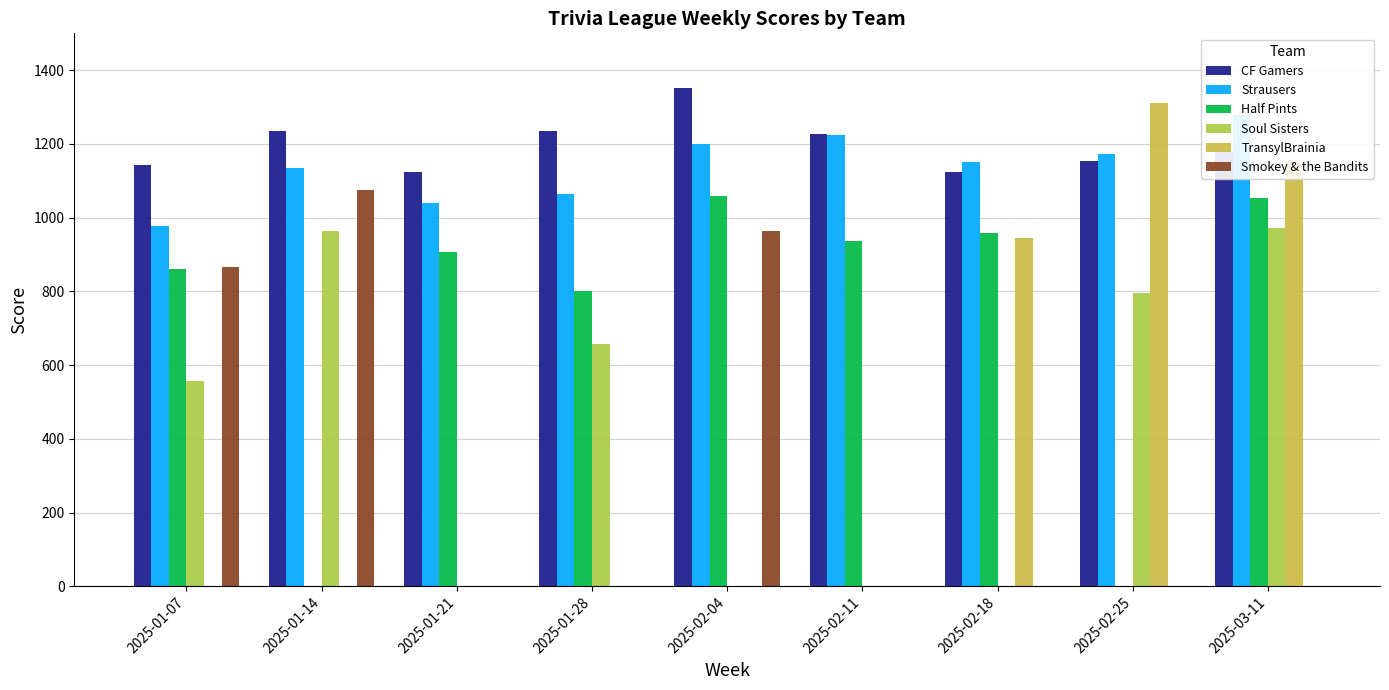

How many groups of bars are there?

9